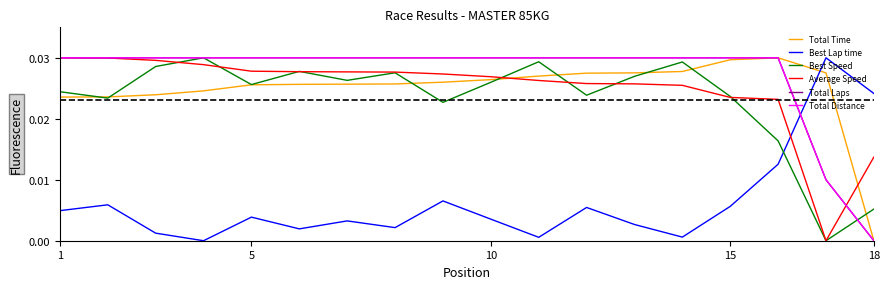

After their last crossing, which series has the higher values: Best Speed or Total Distance?

Best Speed